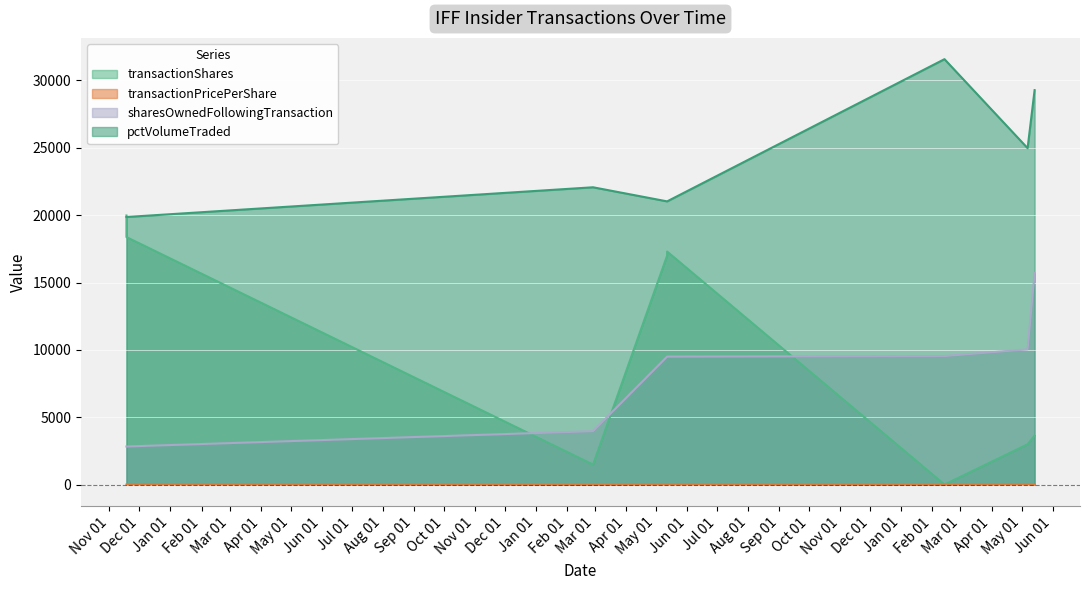

At which category is the sum across all series the highest?

2007-05-14